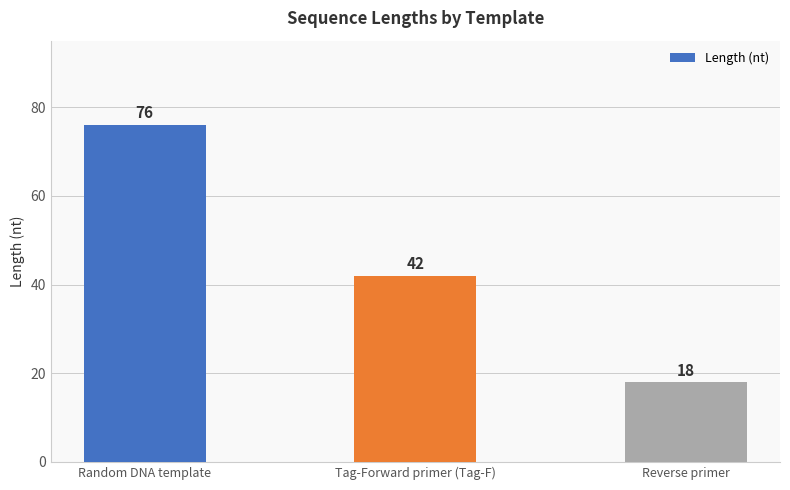

What value does the data have at Reverse primer, to the nearest 10?

20